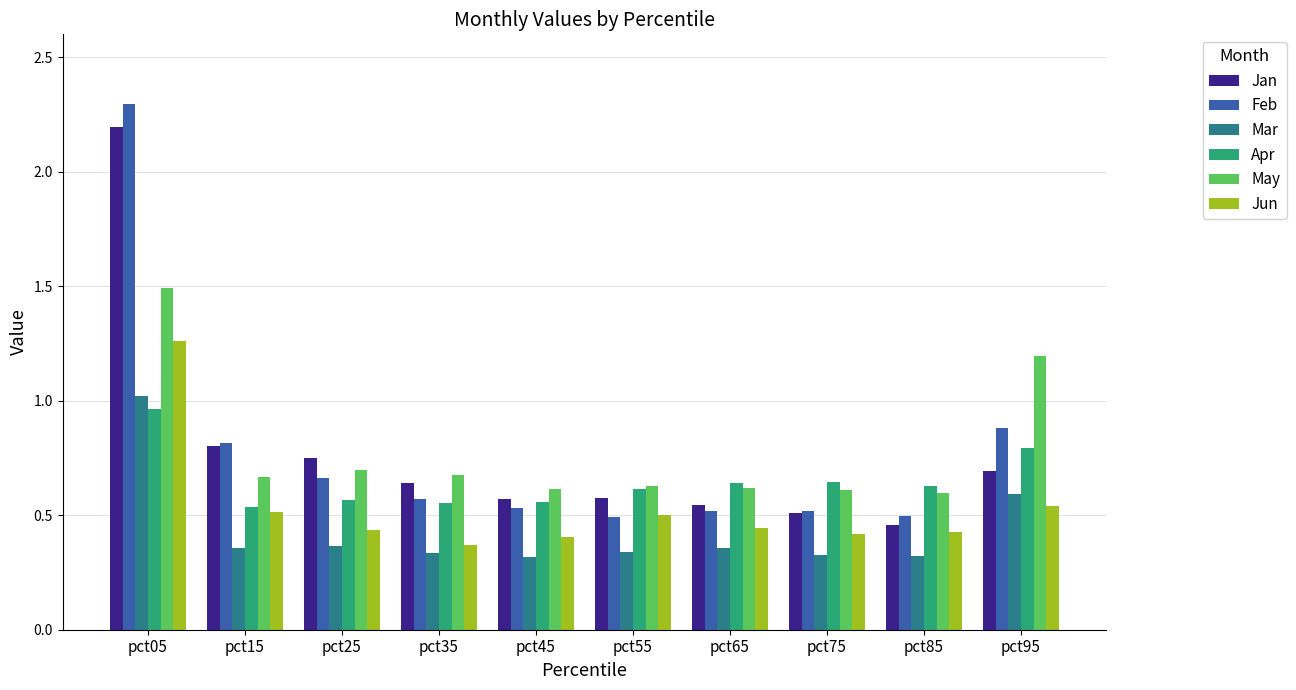

Which category has the highest value across all series?

pct05